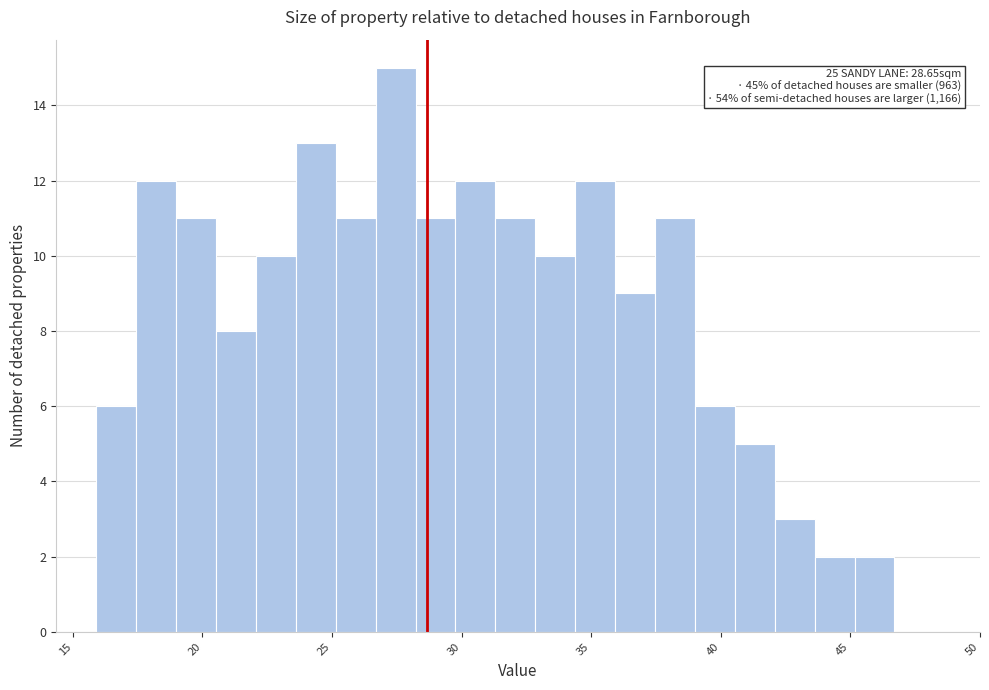

Around what value on the x-axis is the tallest bar? Give the approximate position of its centre, as read against the axis.

27.5